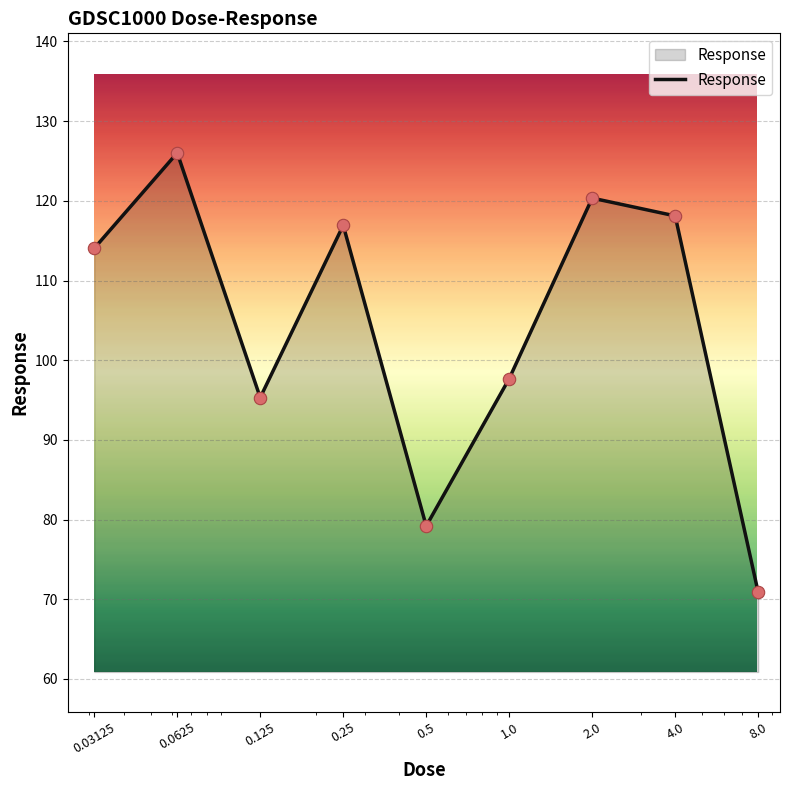

What is the difference between the maximum and minimum values?

55.1